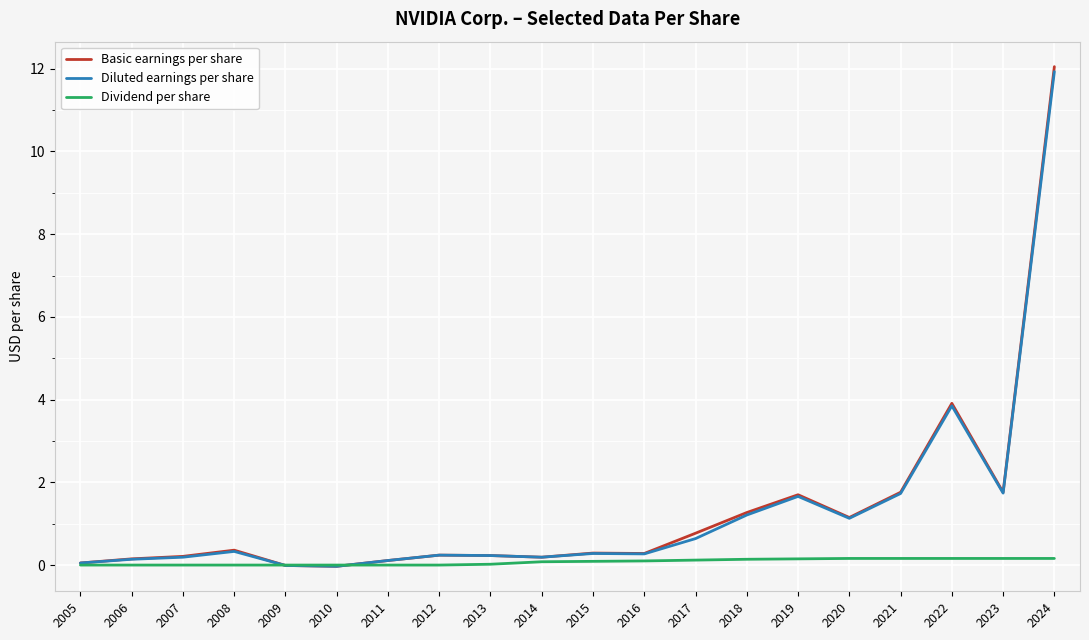

True or false: Diluted earnings per share has more than 1 interior local peaks.

True